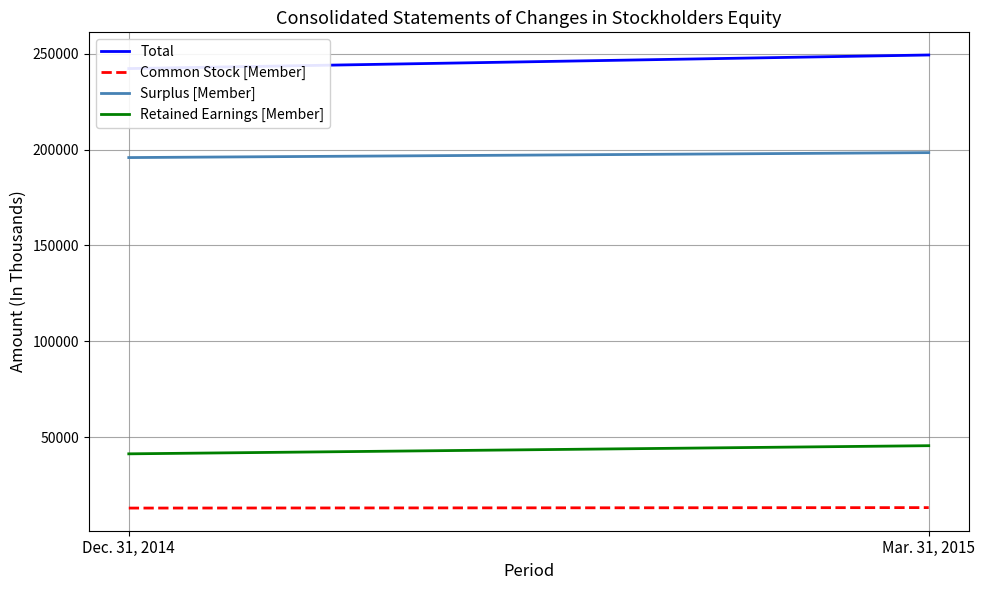

What is the minimum value for Common Stock [Member]?

12954